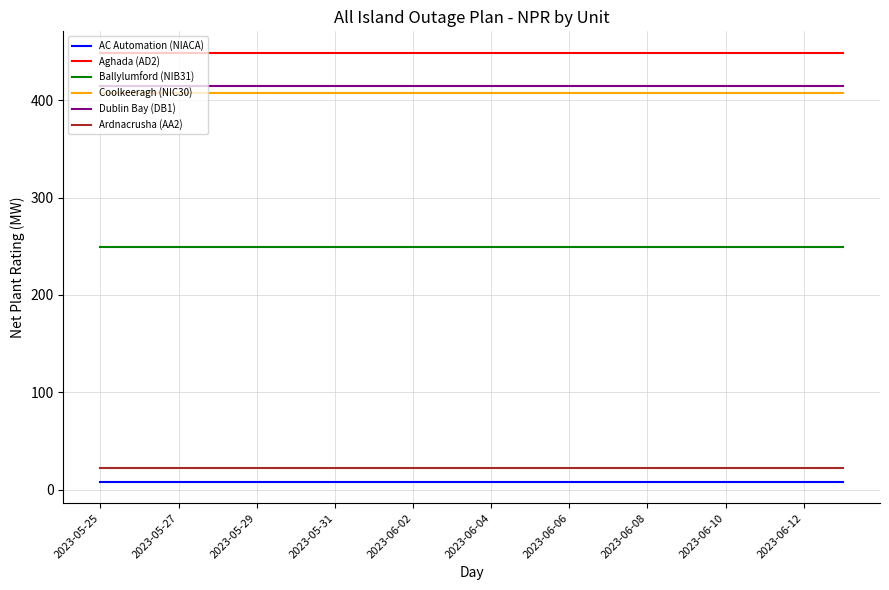

How many categories are shown in the chart?

20